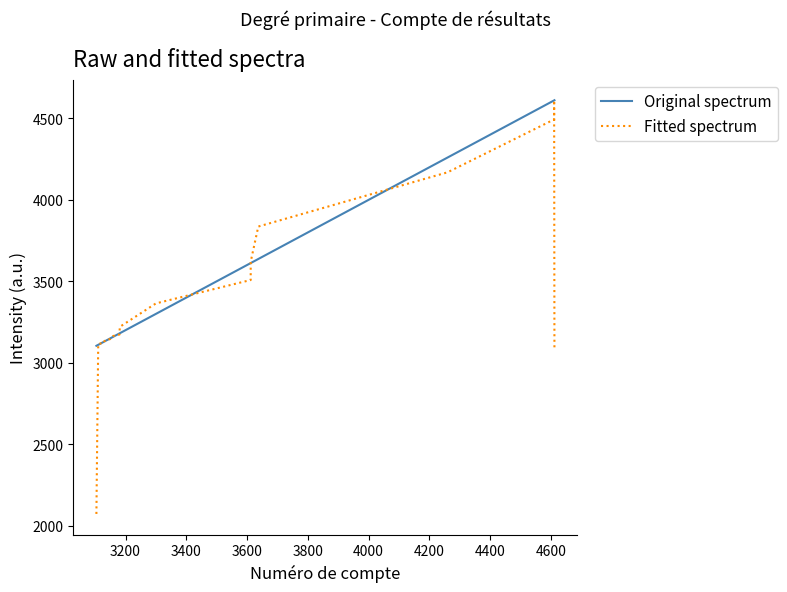

Which series has the widest spread of values?

Fitted spectrum